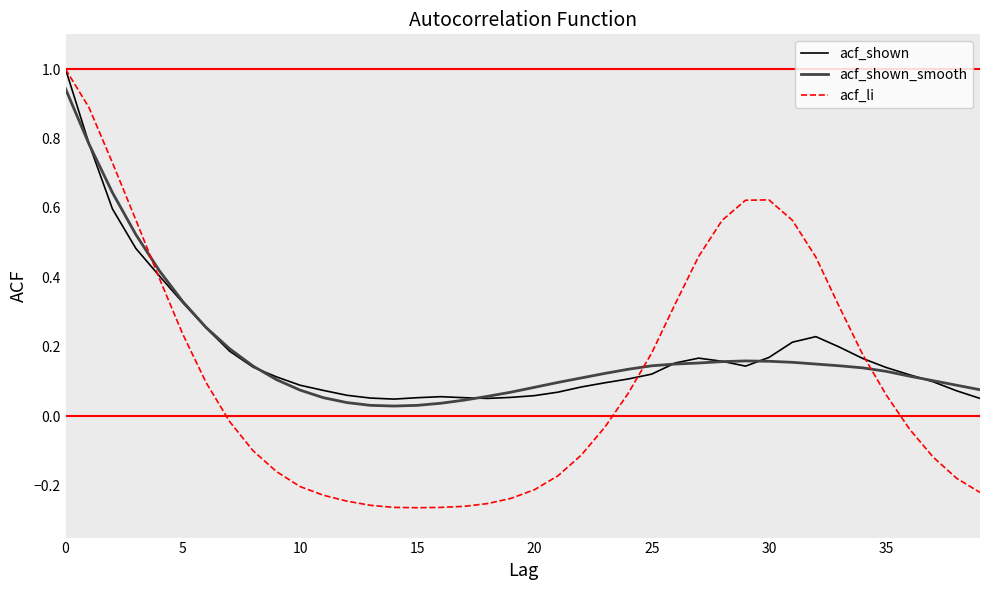

Which series has the largest range (max minus min)?

acf_li